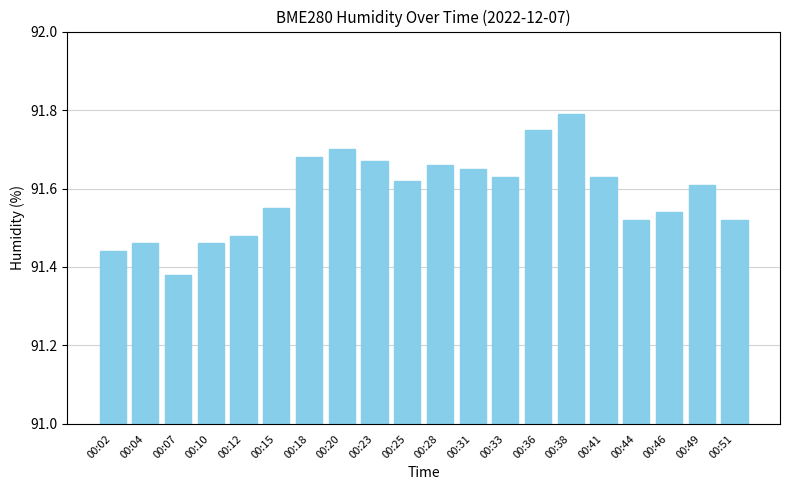

At which label is the value closest to 91?

00:07